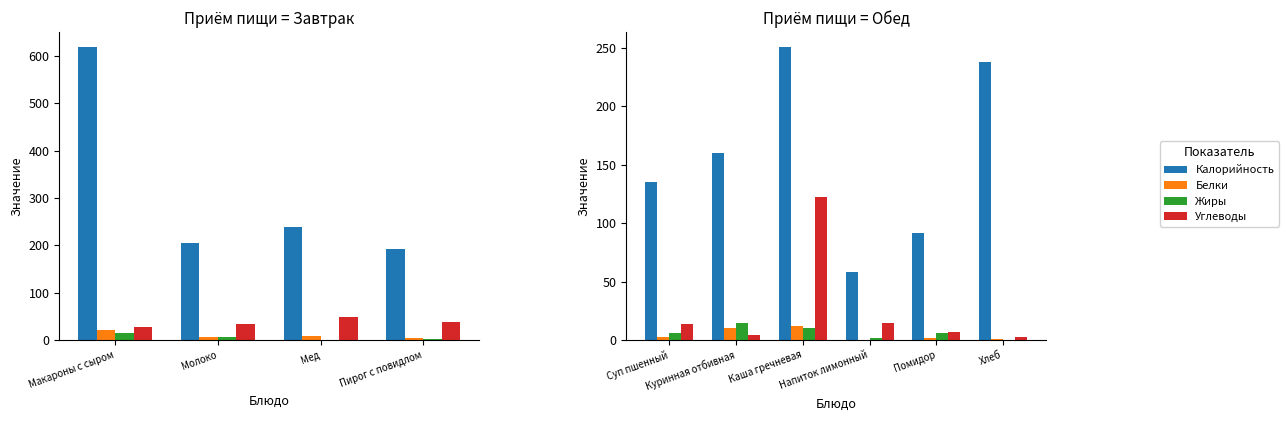

True or false: Углеводы has a value of 10.8 at Помидор.

False